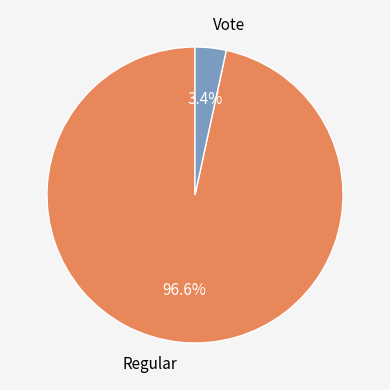

What percentage is the Vote slice, to the nearest percent?

3%